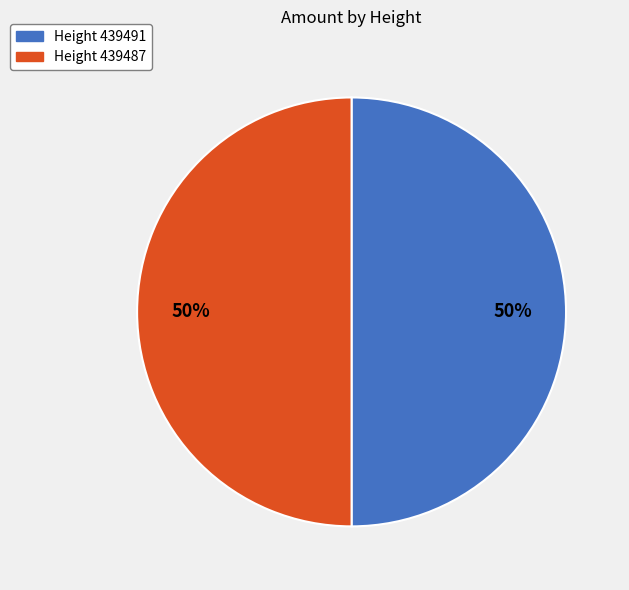

To the nearest percent, what is the average slice percentage?

50%